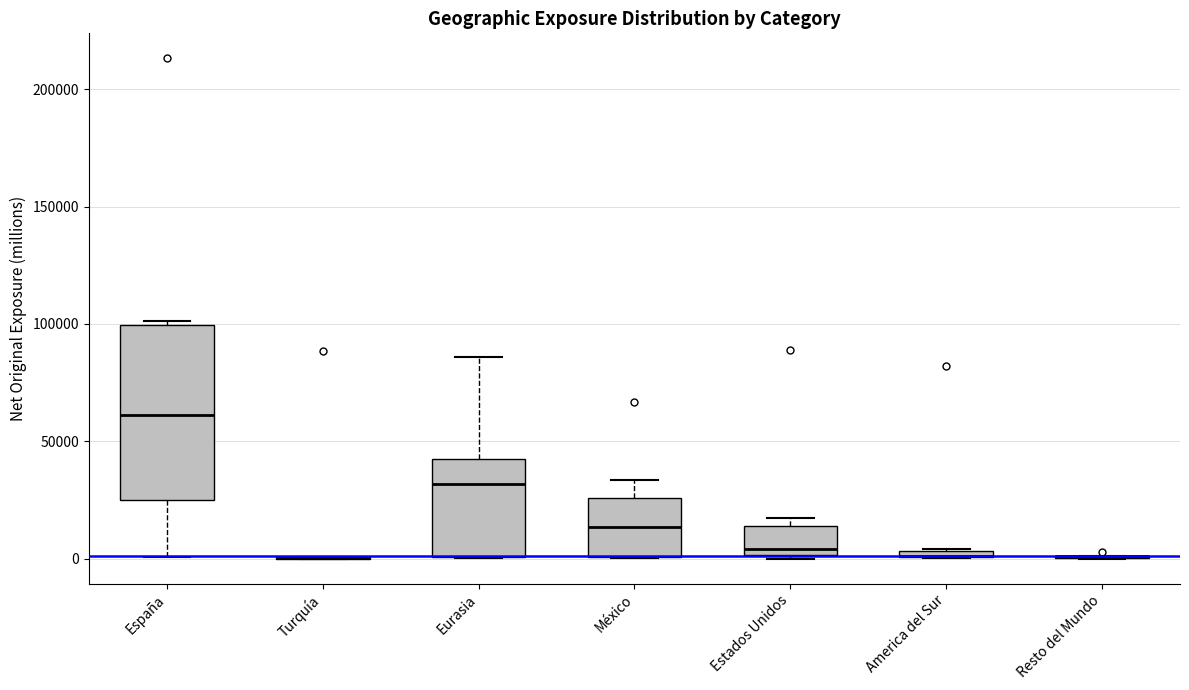

Which box is the tallest, from its lower edge to its upper edge?

España